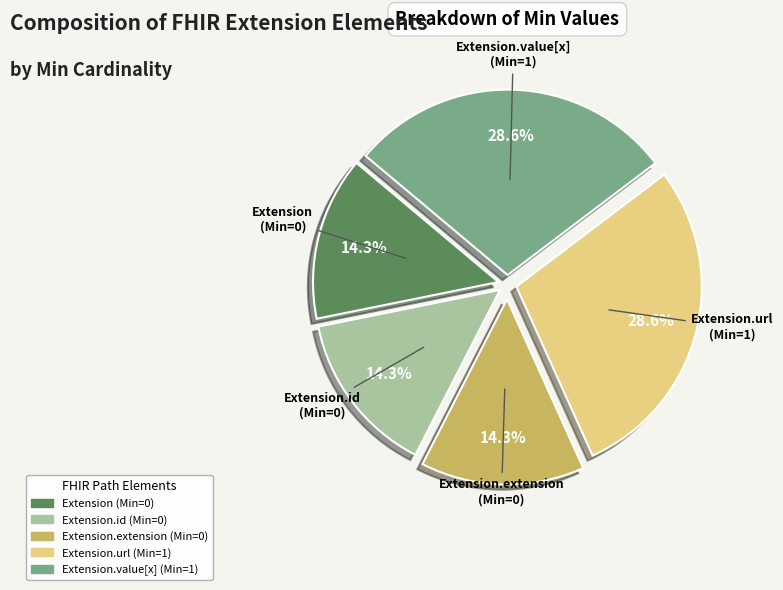

How many slices are in this pie chart?

5